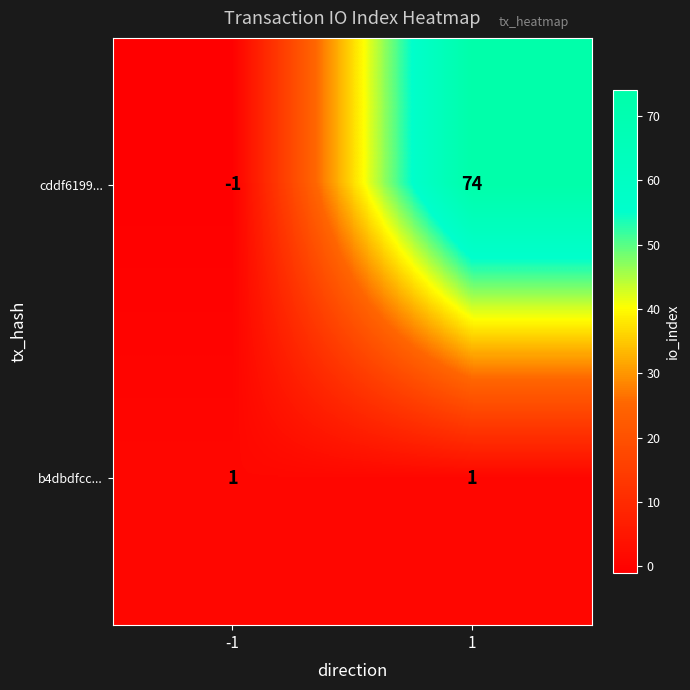

What is the maximum value shown in the chart?

74